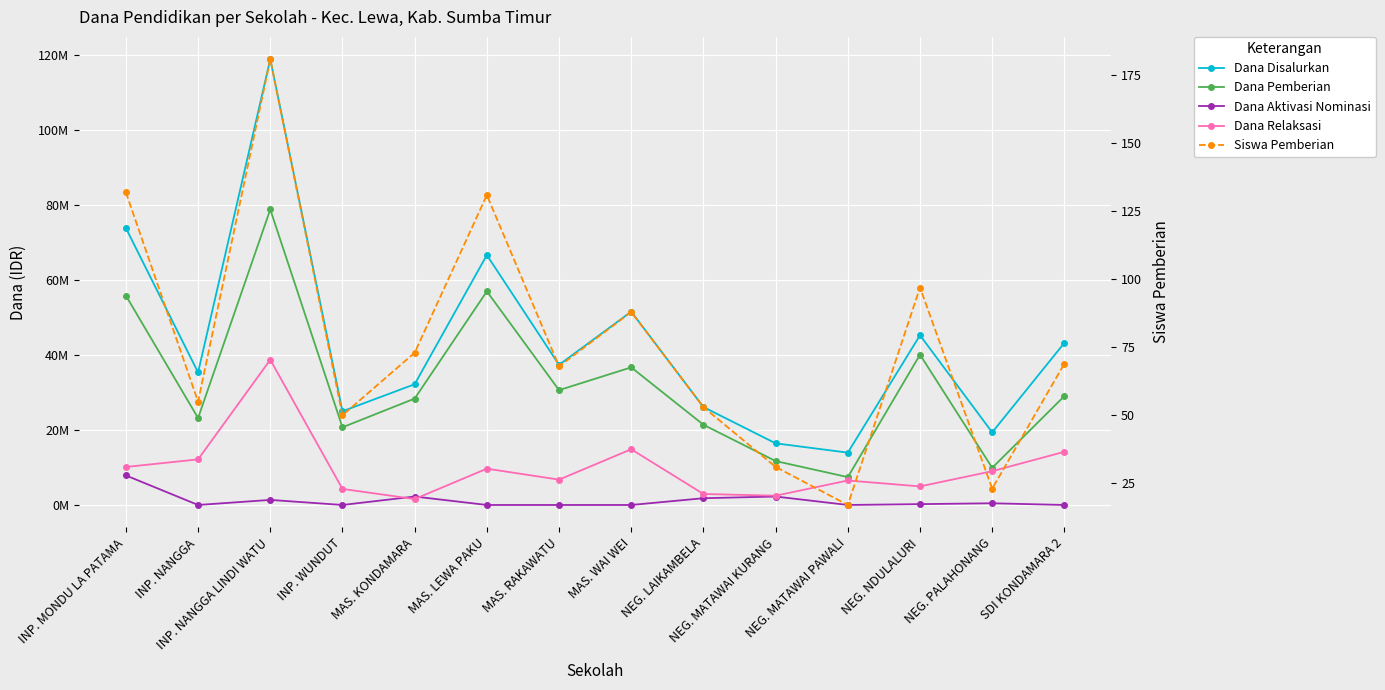

Read the Dana Pemberian value at MAS. RAKAWATU.

30600000